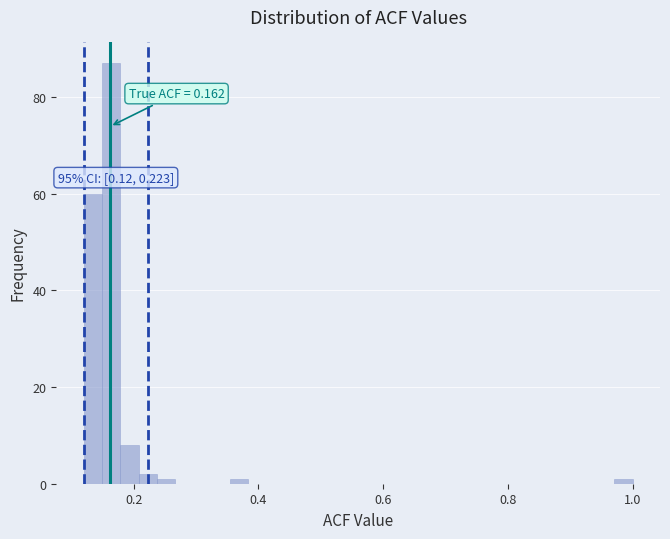

Read against the x-axis, roughly where is the centre of the tallest bar?

0.16